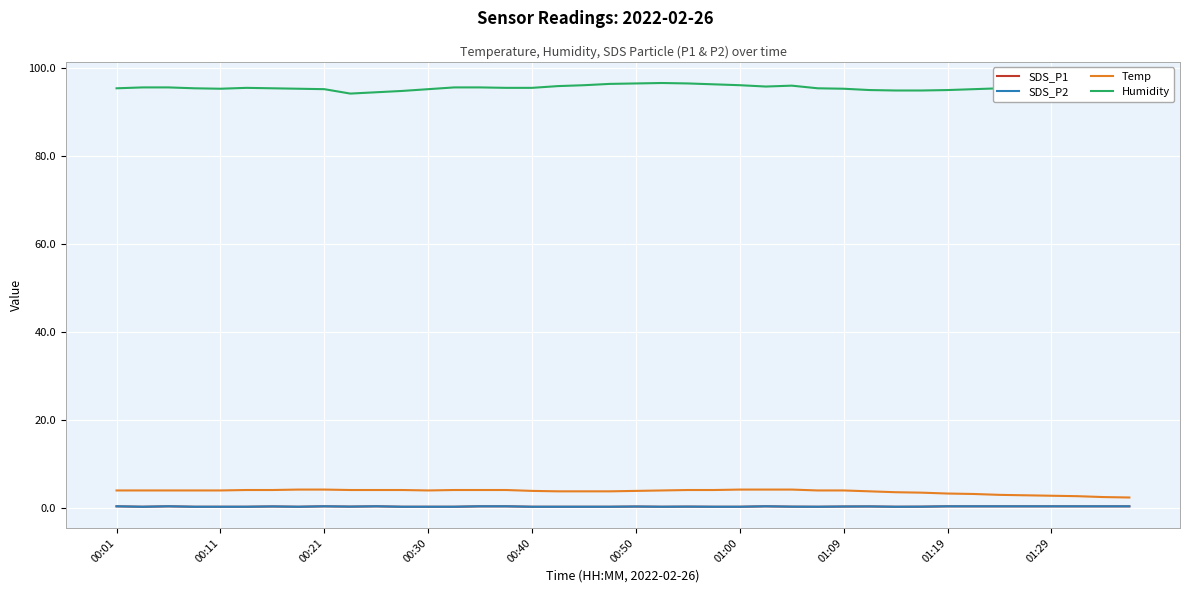

At which category does SDS_P2 reach its first local peak?

00:21